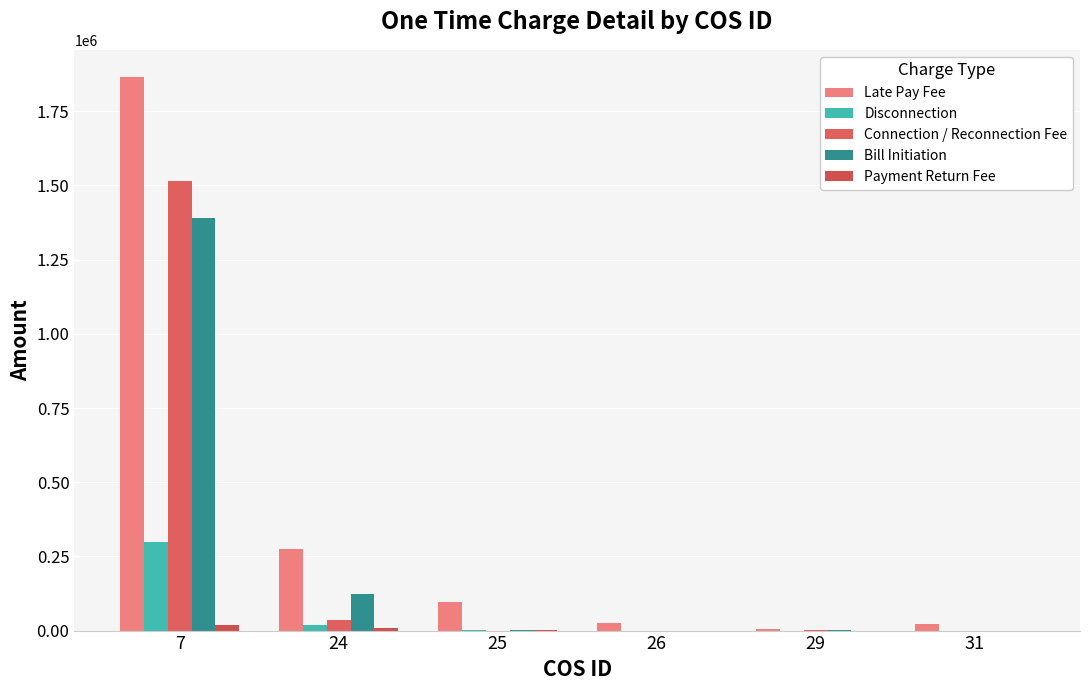

What is the value of the Late Pay Fee bar at the 2nd from the left?

273430.2